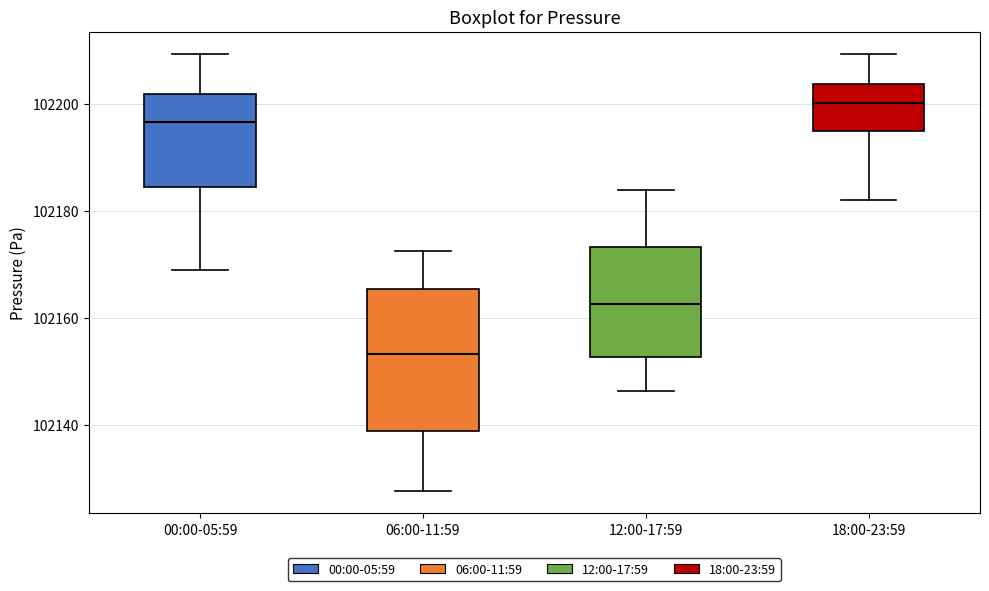

Where does the median line of the box for 18:00-23:59 sit on the y-axis? The values are not printed on the chart, so give them approximately, as read against the axis.

102200